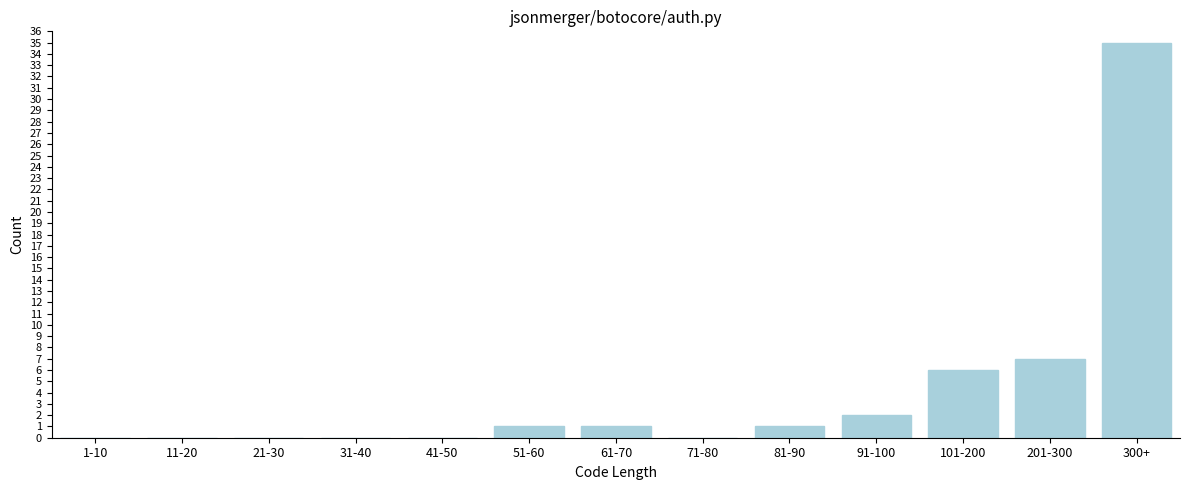

Reading left to right, what are all the values shown in this chart?

1-10=0	11-20=0	21-30=0	31-40=0	41-50=0	51-60=1	61-70=1	71-80=0	81-90=1	91-100=2	101-200=6	201-300=7	300+=35